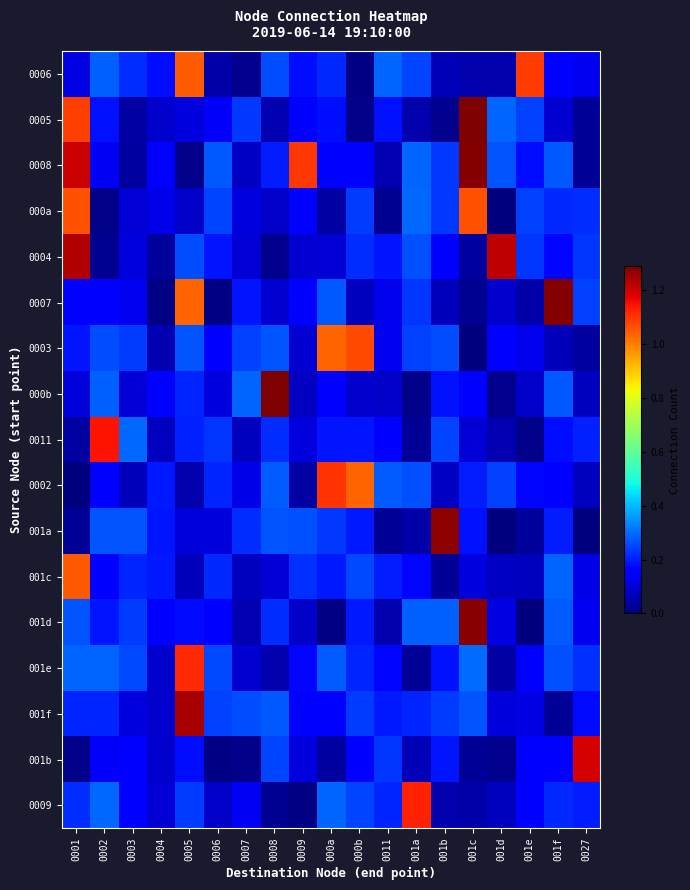

At 000b, list the series in order from smallest to largest.

0006, 0005, 0007, 000b, 001b, 0008, 0011, 001a, 001d, 001e, 0004, 001f, 000a, 0009, 001c, 0002, 0003